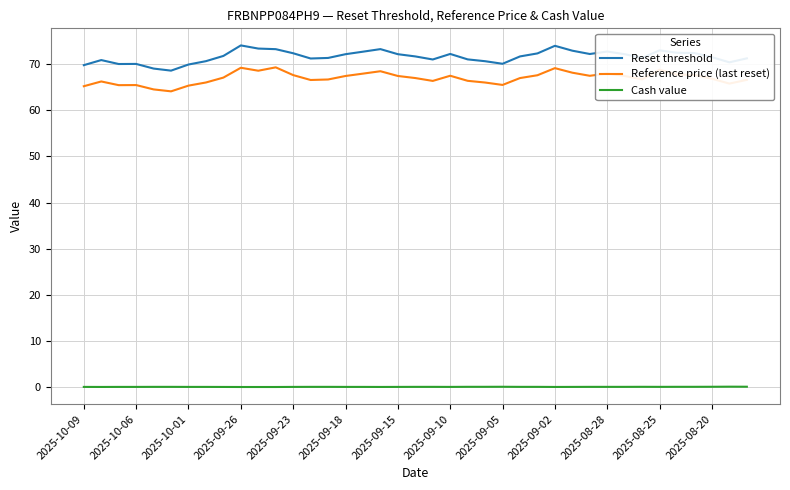

True or false: Reset threshold and Reference price (last reset) intersect in this chart.

False